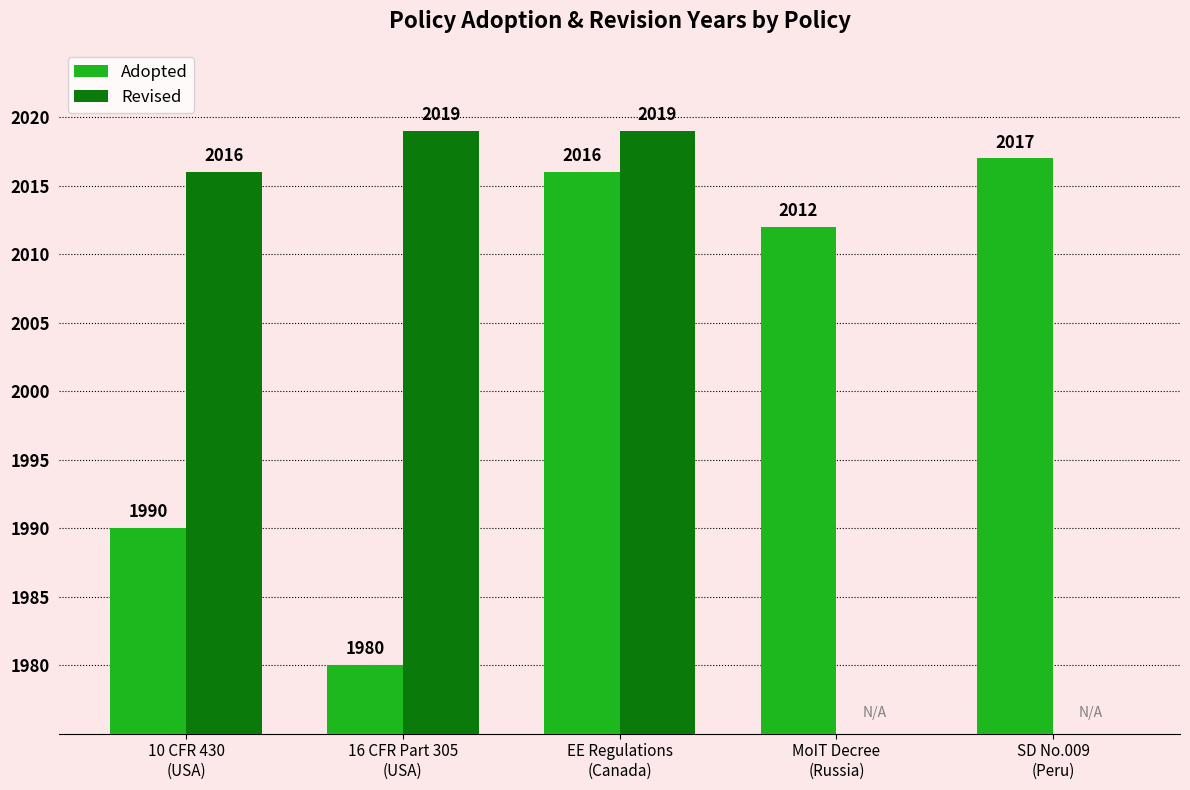

At which category is the sum across all series the highest?

EE Regulations
(Canada)